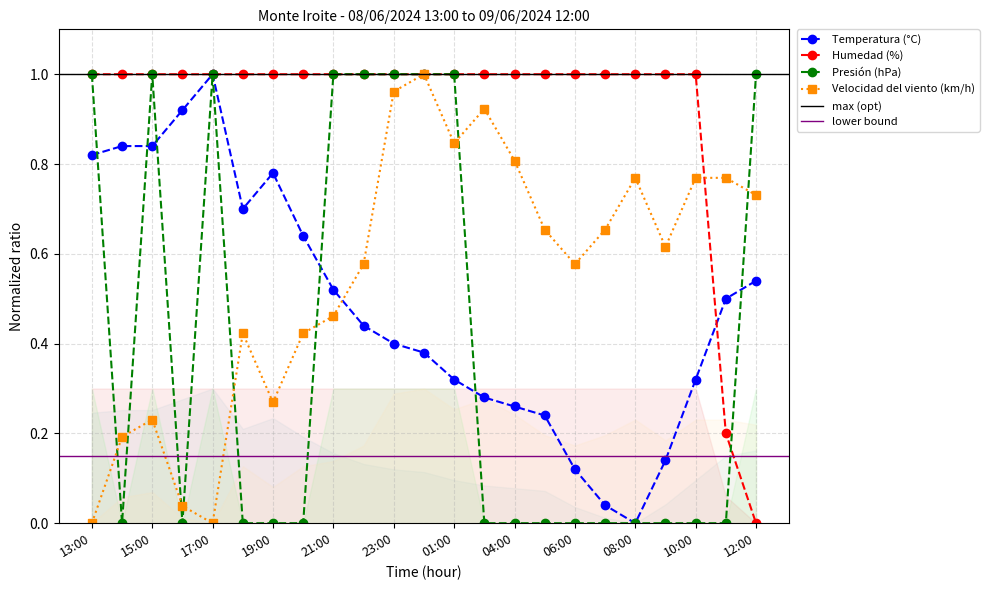

Reading left to right, transcribe all the data shown in this chart.

Temperatura (°C): 13:00=0.8	14:00=0.8	15:00=0.8	16:00=0.9	17:00=1.0	18:00=0.7	19:00=0.8	20:00=0.6	21:00=0.5	22:00=0.4	23:00=0.4	00:00=0.4	01:00=0.3	03:00=0.3	04:00=0.3	05:00=0.2	06:00=0.1	07:00=0.0	08:00=0.0	09:00=0.1	10:00=0.3	11:00=0.5	12:00=0.5
Humedad (%): 13:00=1.0	14:00=1.0	15:00=1.0	16:00=1.0	17:00=1.0	18:00=1.0	19:00=1.0	20:00=1.0	21:00=1.0	22:00=1.0	23:00=1.0	00:00=1.0	01:00=1.0	03:00=1.0	04:00=1.0	05:00=1.0	06:00=1.0	07:00=1.0	08:00=1.0	09:00=1.0	10:00=1.0	11:00=0.2	12:00=0.0
Presión (hPa): 13:00=1.0	14:00=0.0	15:00=1.0	16:00=0.0	17:00=1.0	18:00=0.0	19:00=0.0	20:00=0.0	21:00=1.0	22:00=1.0	23:00=1.0	00:00=1.0	01:00=1.0	03:00=0.0	04:00=0.0	05:00=0.0	06:00=0.0	07:00=0.0	08:00=0.0	09:00=0.0	10:00=0.0	11:00=0.0	12:00=1.0
Velocidad del viento (km/h): 13:00=0.0	14:00=0.2	15:00=0.2	16:00=0.0	17:00=0.0	18:00=0.4	19:00=0.3	20:00=0.4	21:00=0.5	22:00=0.6	23:00=1.0	00:00=1.0	01:00=0.8	03:00=0.9	04:00=0.8	05:00=0.7	06:00=0.6	07:00=0.7	08:00=0.8	09:00=0.6	10:00=0.8	11:00=0.8	12:00=0.7